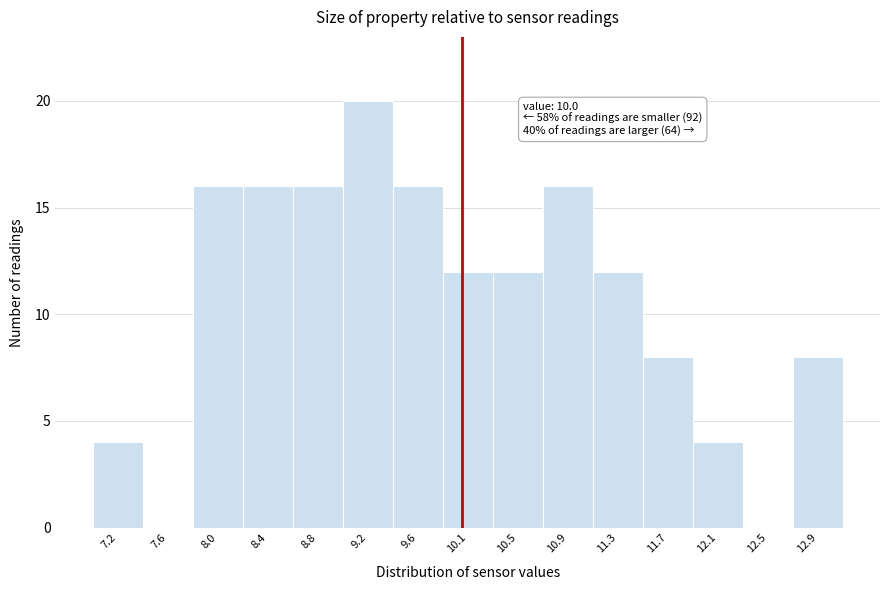

Which range on the x-axis has the tallest bar?

9.05 to 9.45